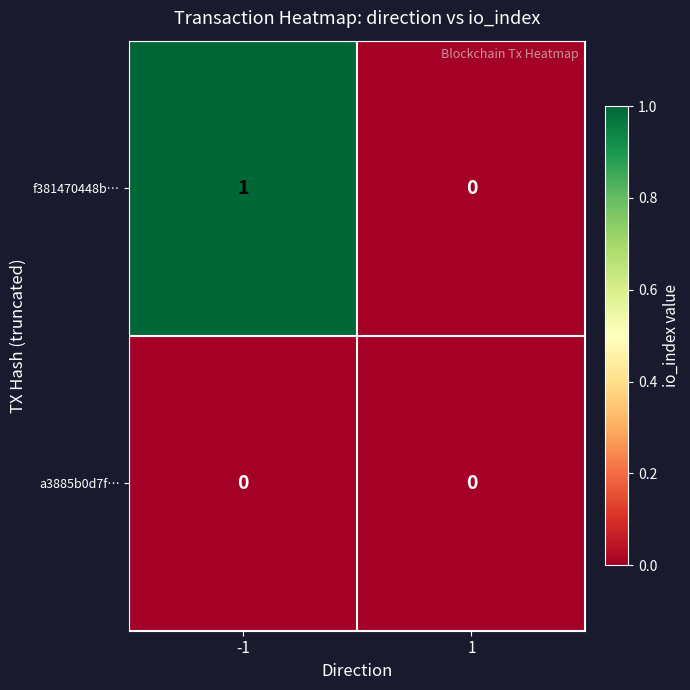

At which category is the sum across all series the highest?

-1